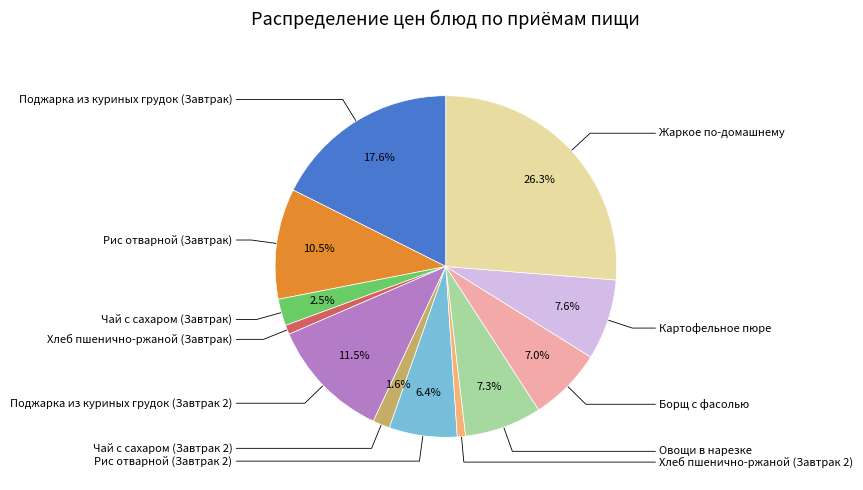

Is there any slice that represents more than half of the pie?

No